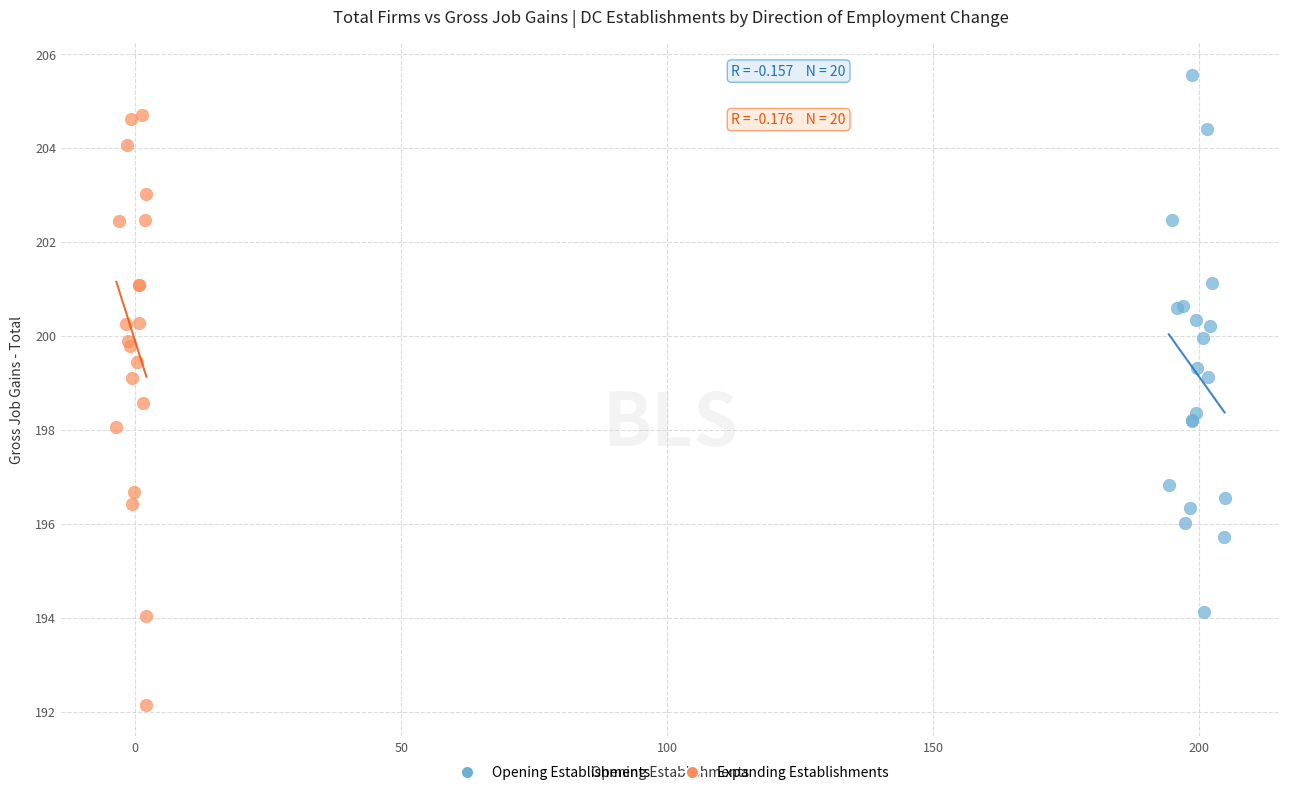

Which series contains the highest Y value?

Opening Establishments